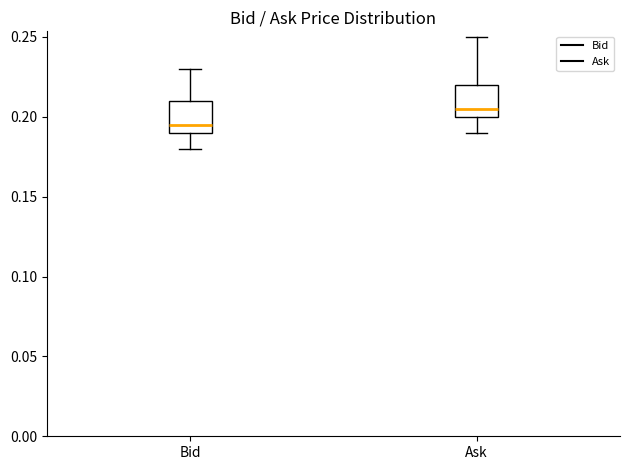

Reading left to right, read every box against the y-axis: the position of its median line, the range the box covers, and the ends of its whiskers. The values are not printed on the chart, so give them approximately, as read against the axis.

Bid: median 0.195, box 0.190 to 0.210, whiskers 0.180 to 0.230
Ask: median 0.205, box 0.200 to 0.220, whiskers 0.190 to 0.250